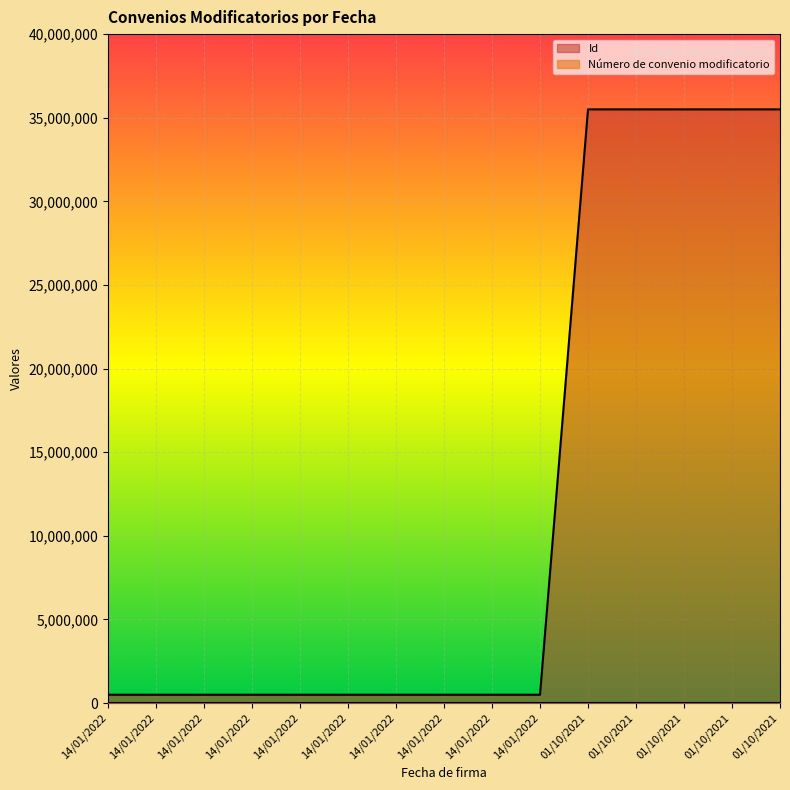

Reading left to right, transcribe all the data shown in this chart.

500746.6	500663.6	500580.7	500497.7	500414.8	500331.8	500248.9	500165.9	500083.0	500000.0	35498589.8	35498340.9	35500000.0	35498755.7	35498506.8